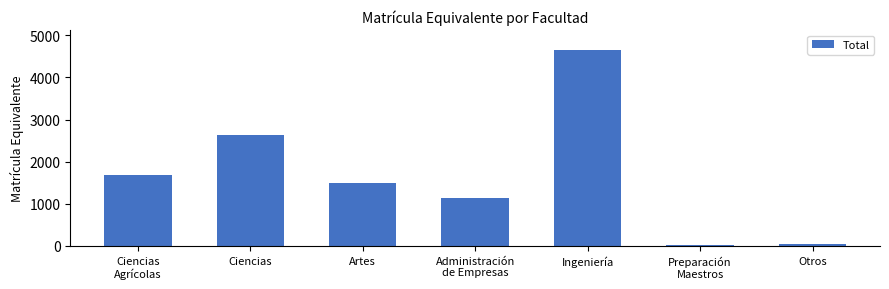

The chart shows a value of 4735.9 at Ciencias. True or false?

False